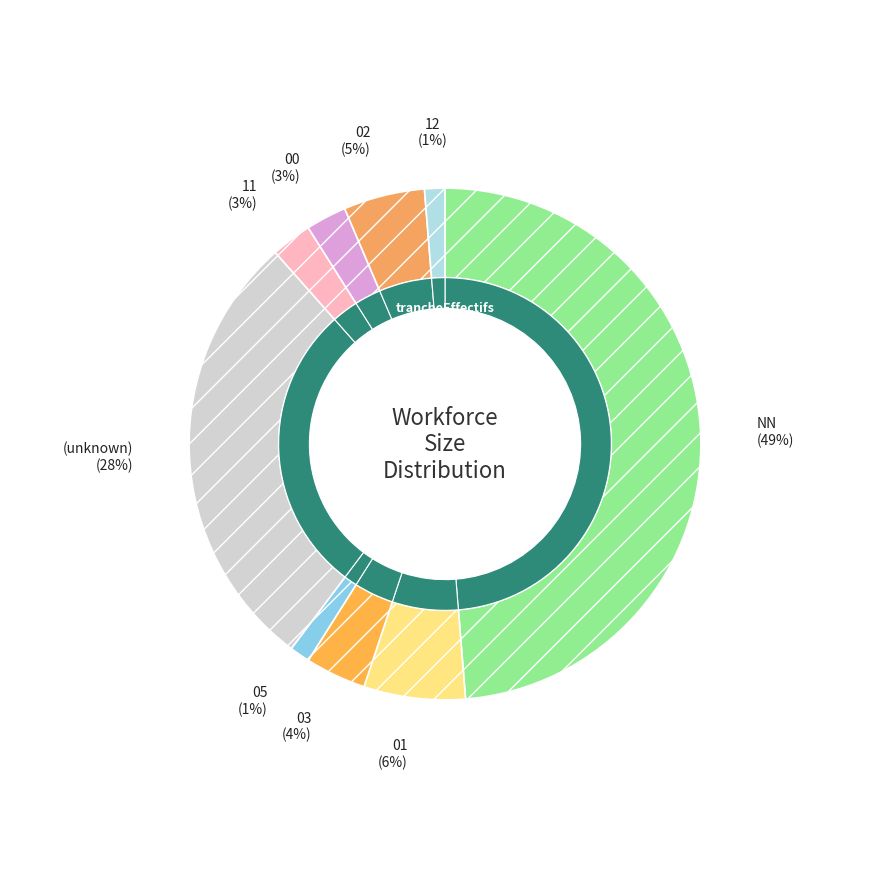

How many segments does this pie chart have?

9